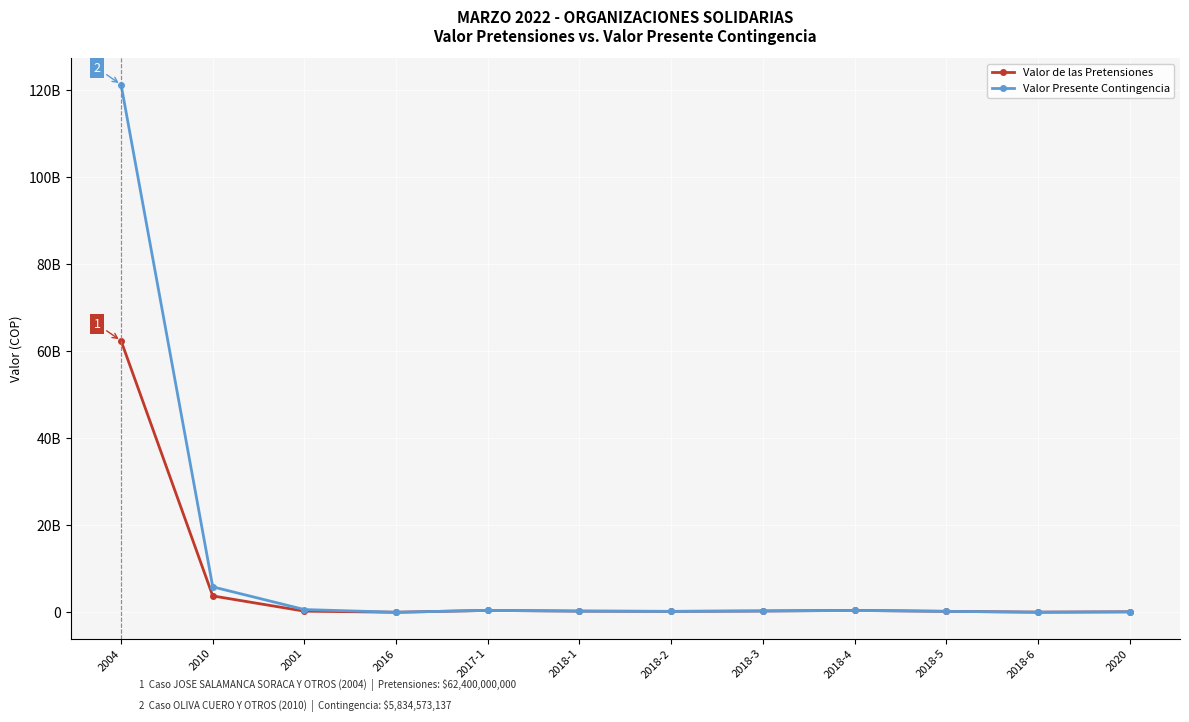

What is the difference between the Valor de las Pretensiones values at 2018-5 and 2018-3?

76092970